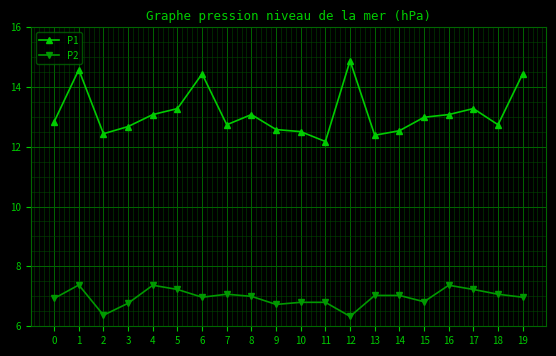

Rank the series by their average value, from highest to lowest.

P1, P2